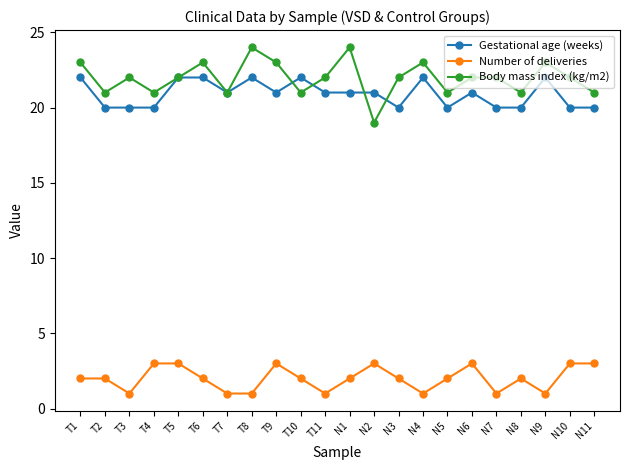

Rank the series at T9 from lowest to highest value.

Number of deliveries, Gestational age (weeks), Body mass index (kg/m2)